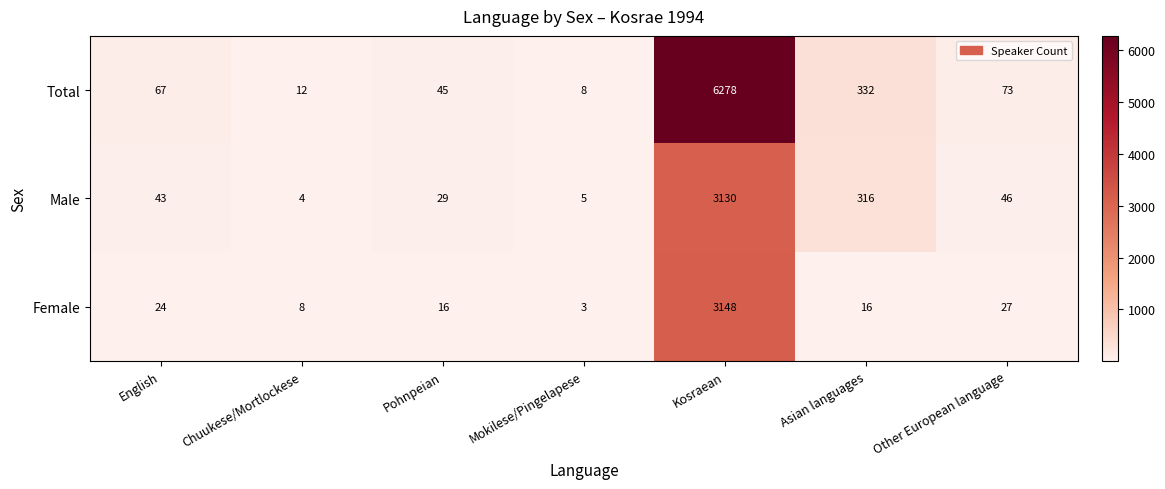

What is the total value across all series at Asian languages?

664